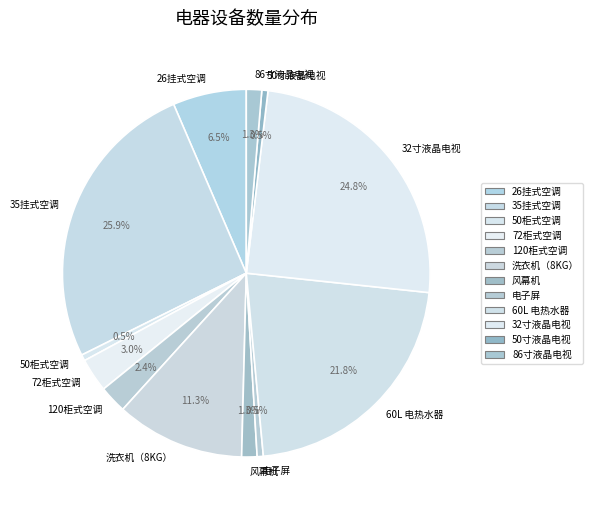

Which category has the biggest portion of the pie?

35挂式空调